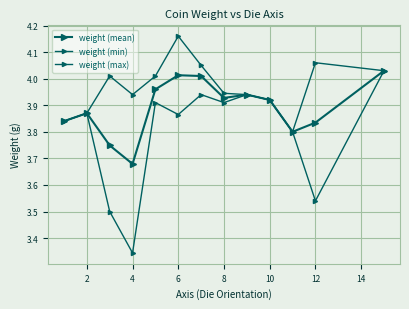

Which series has the largest range (max minus min)?

weight (min)